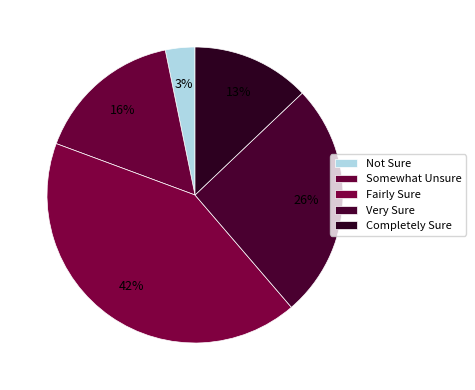

Does any single category account for the majority?

No